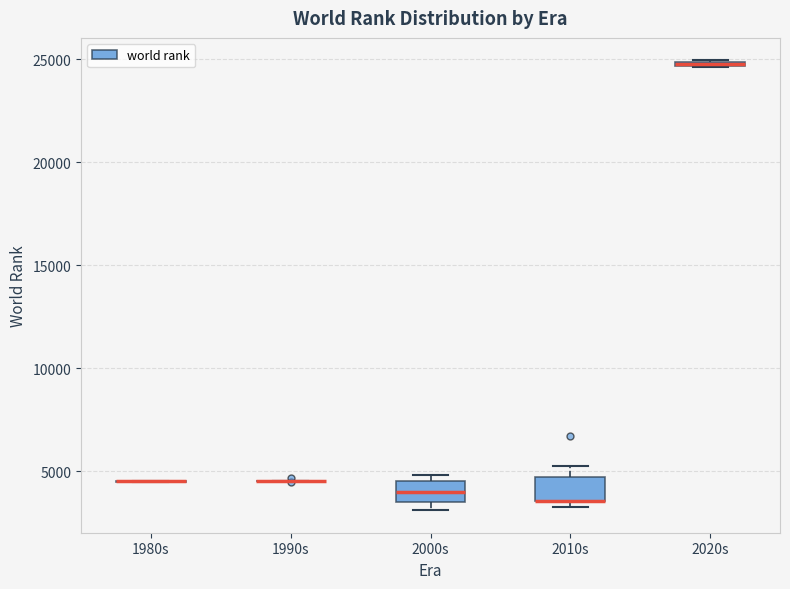

Where is the upper edge of the box for 2020s on the y-axis? The values are not printed on the chart, so give them approximately, as read against the axis.

25000